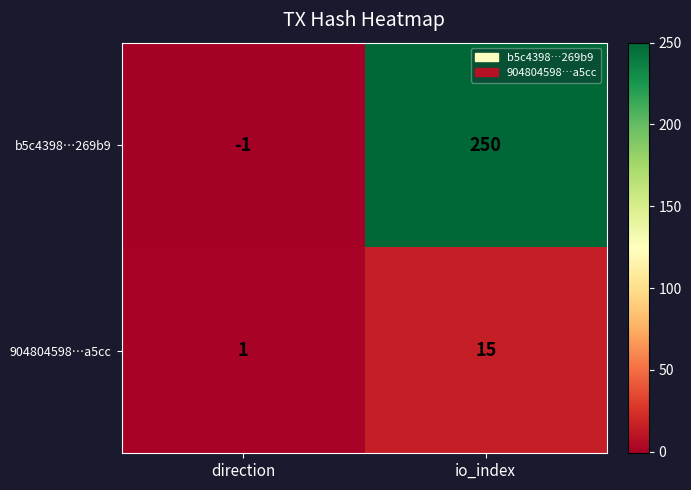

What value does the 904804598…a5cc series have at io_index, to the nearest 10?

20